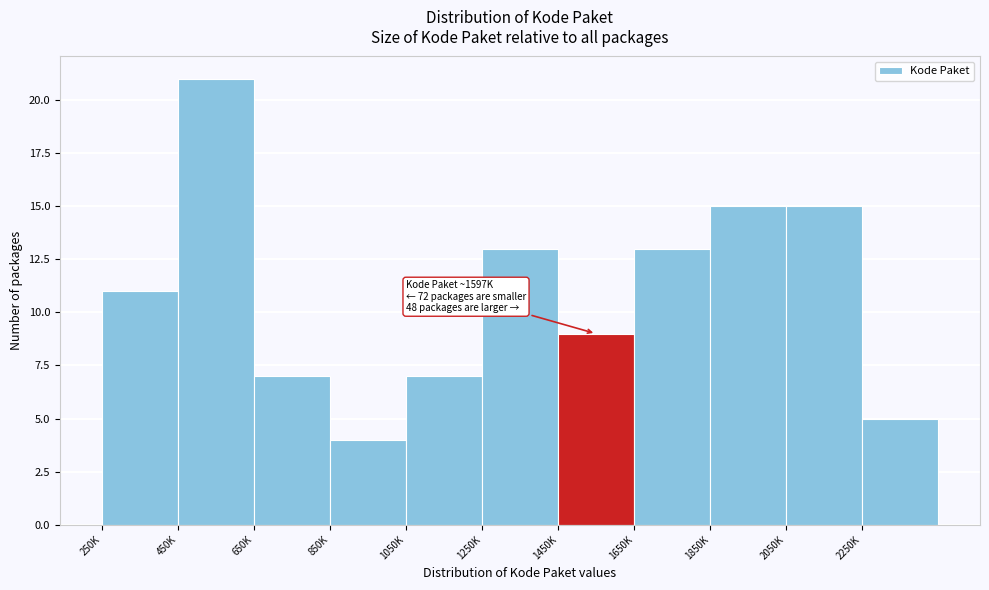

Reading left to right, transcribe all the data shown in this chart.

250K=11	450K=21	650K=7	850K=4	1050K=7	1250K=13	1450K=9	1650K=13	1850K=15	2050K=15	2250K=5